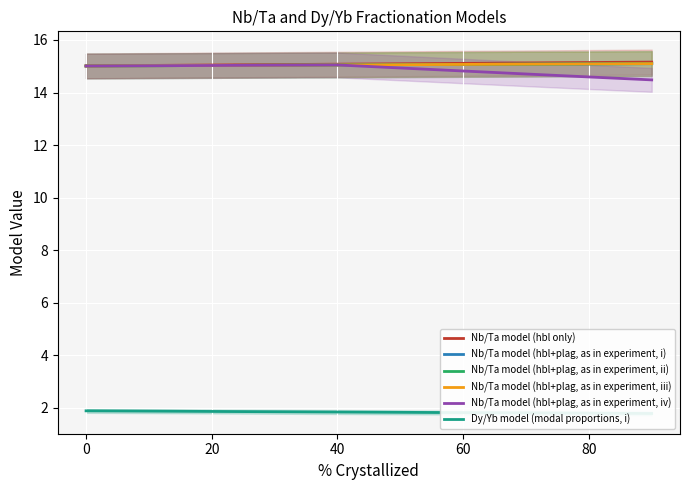

What is the sum of all Nb/Ta model (hbl+plag, as in experiment, i) values?

150.5